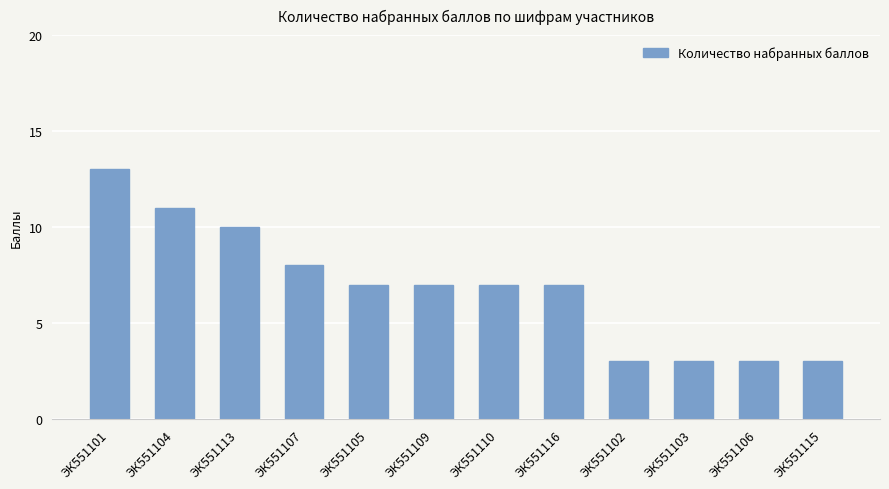

What position from the right is ЭК551109?

7